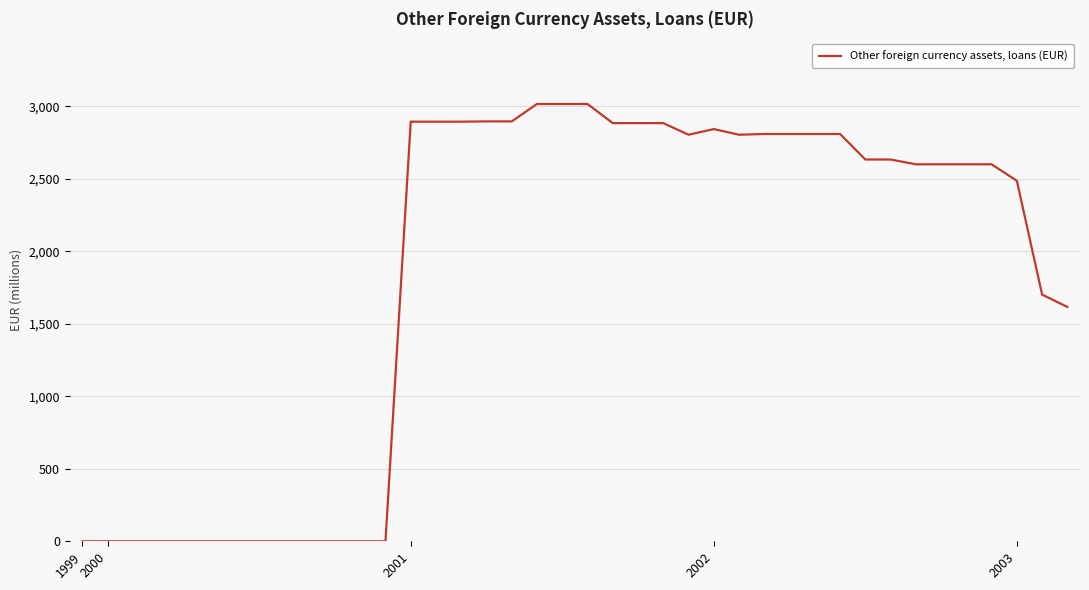

What is the greatest value displayed?

3017